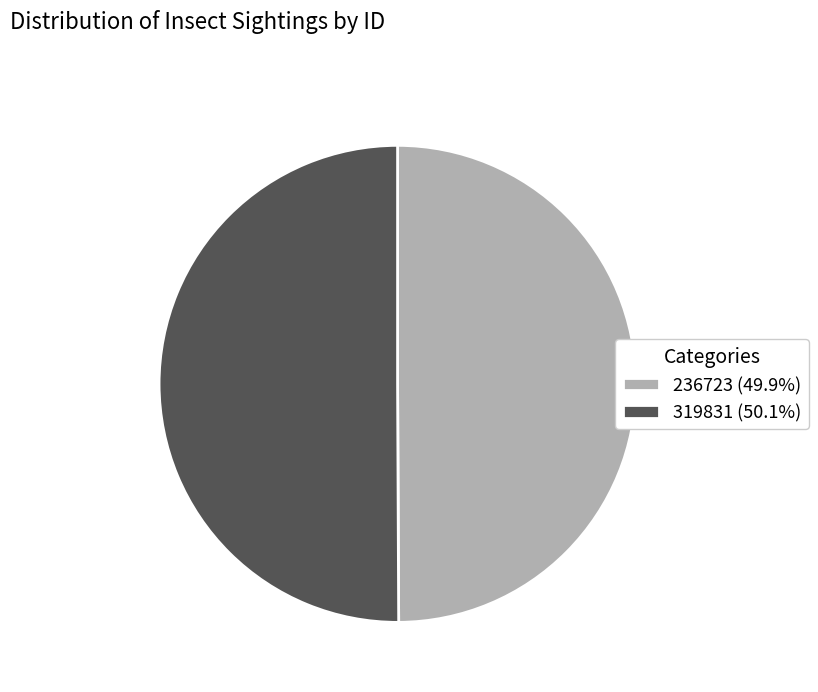

Is it true that 236723 is 50% of the pie?

True